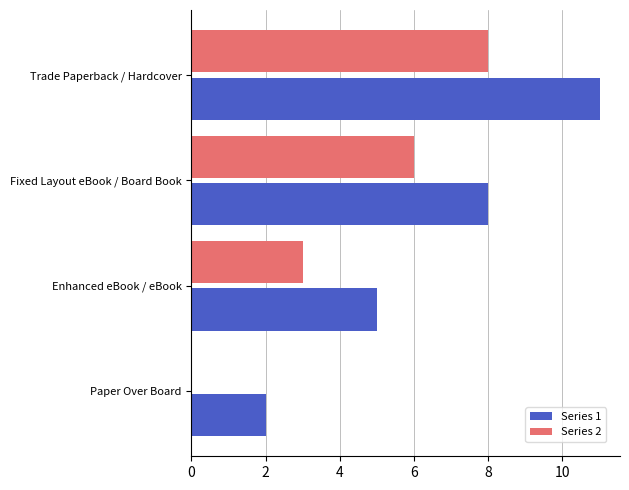

The value of Series 2 at Trade Paperback / Hardcover is 8. True or false?

True